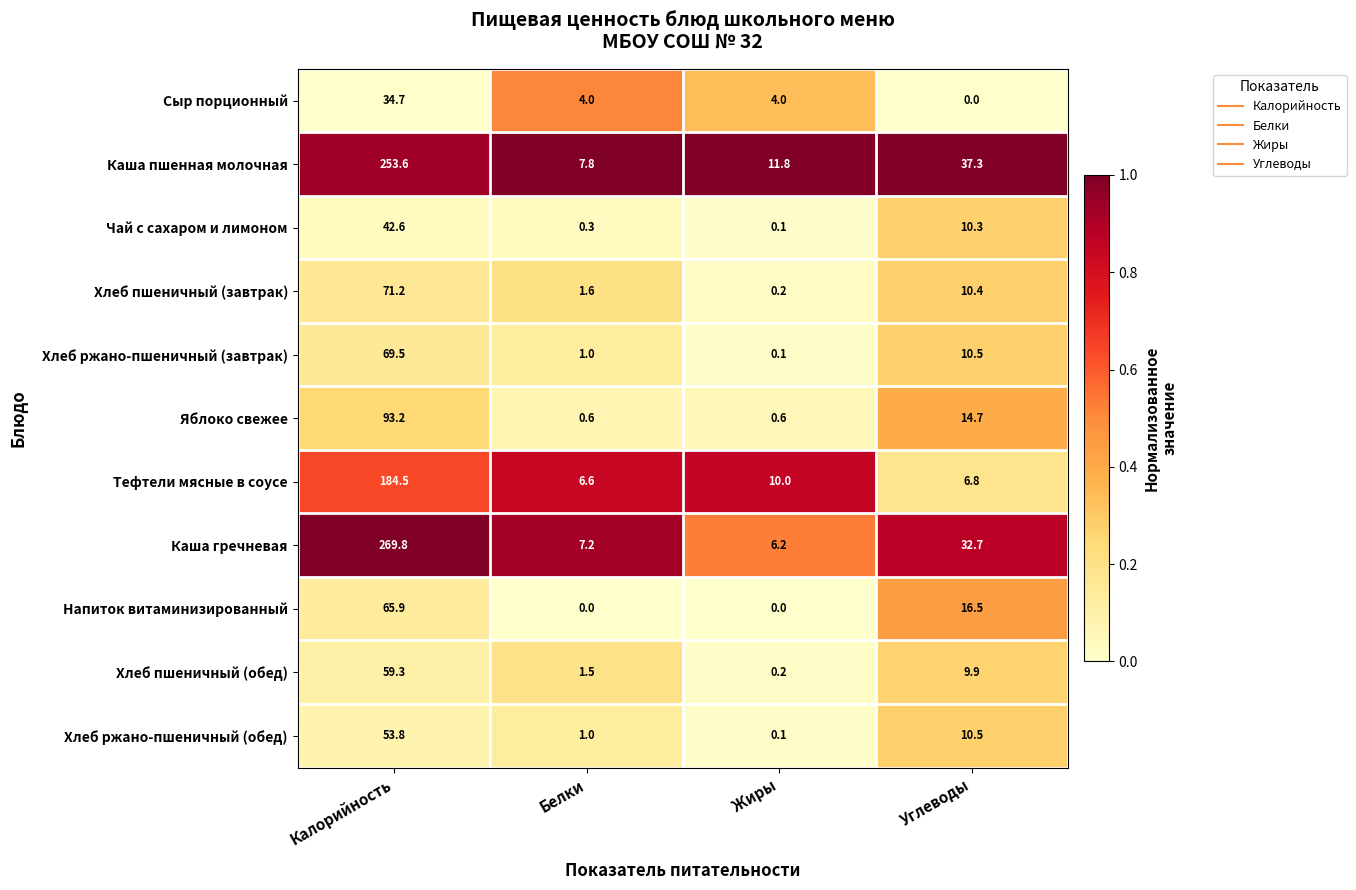

True or false: Яблоко свежее has a value of 0.6 at Жиры.

True